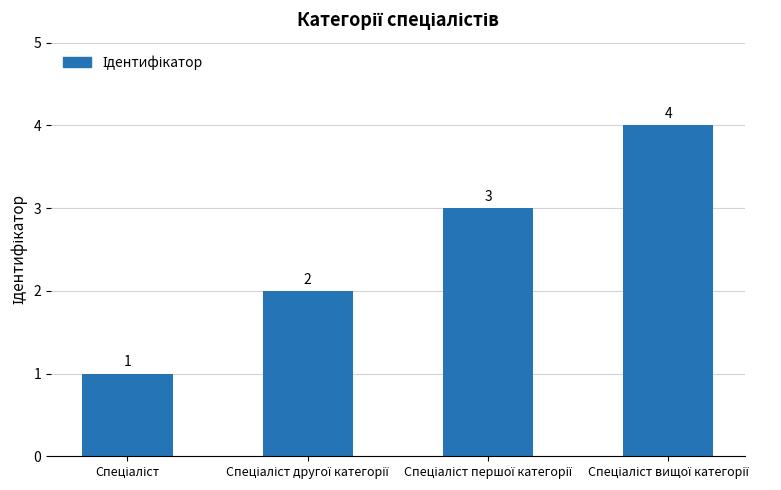

What is the value of the 3rd bar from the left?

3